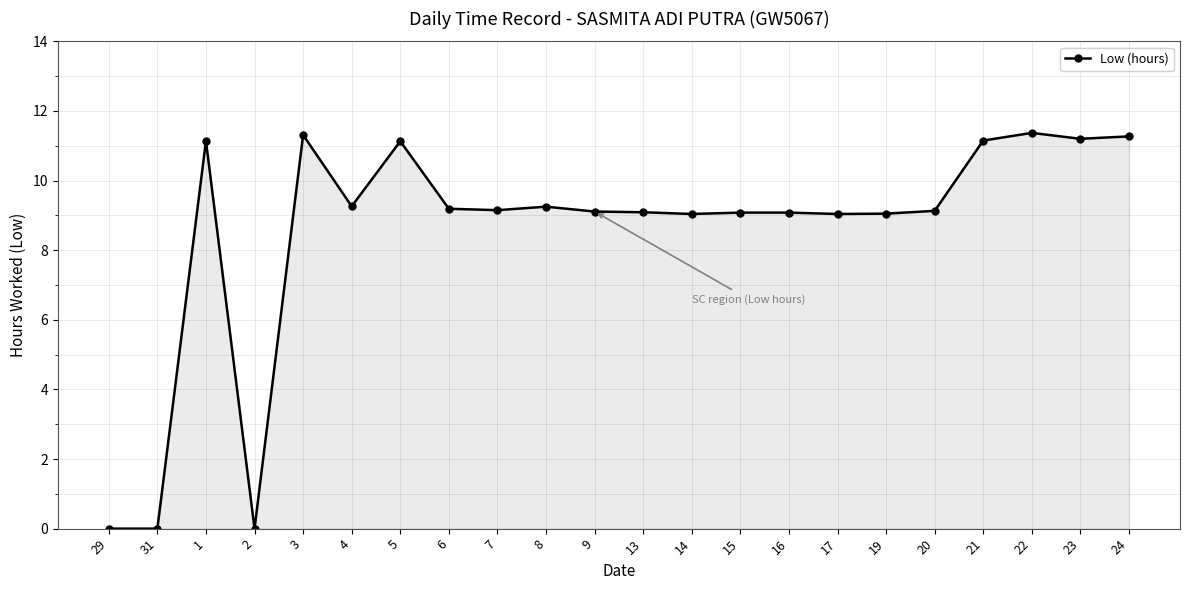

True or false: there are more than 0 points higher than both neighbors.

True